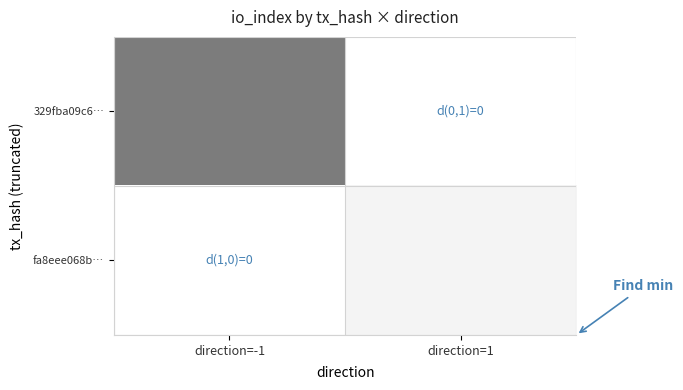

Which has a higher value, direction=-1 or direction=1?

direction=-1